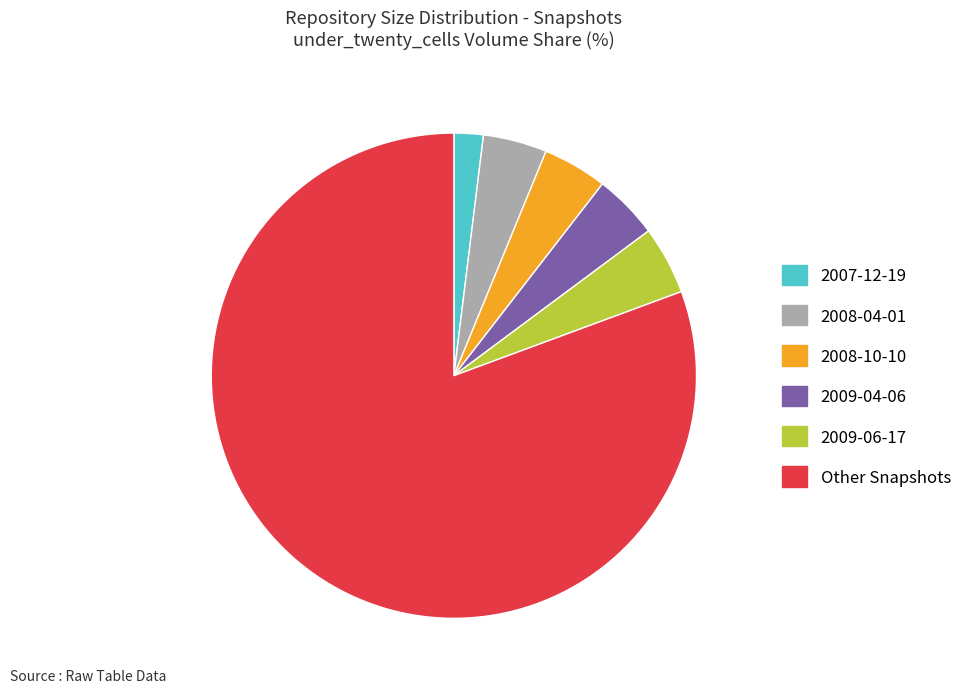

Approximately how many times larger is the value at Other Snapshots compared to 2009-04-06?

18.6